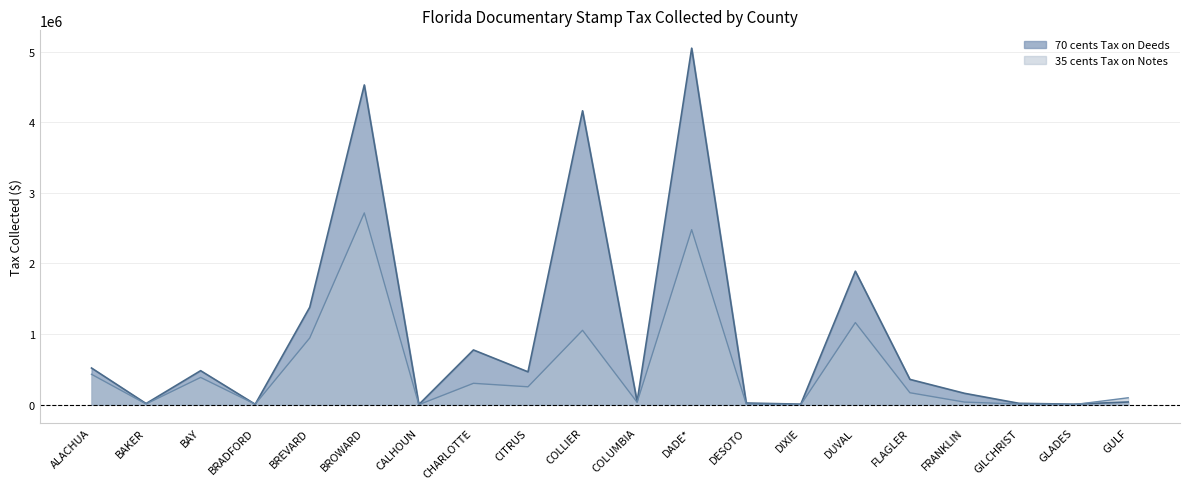

What is the difference between the 35 cents Tax on Notes values at CALHOUN and DADE*?

2477388.6